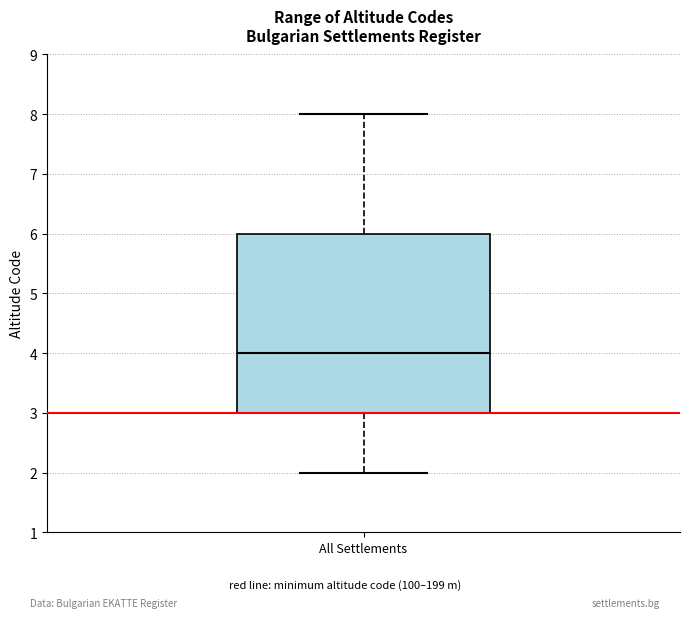

Where is the lower edge of the box for All Settlements on the y-axis? The values are not printed on the chart, so give them approximately, as read against the axis.

3